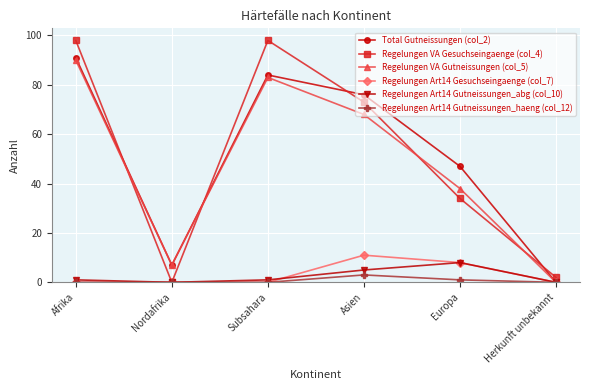

Which category has the highest value in the Total Gutneissungen (col_2) series?

Afrika